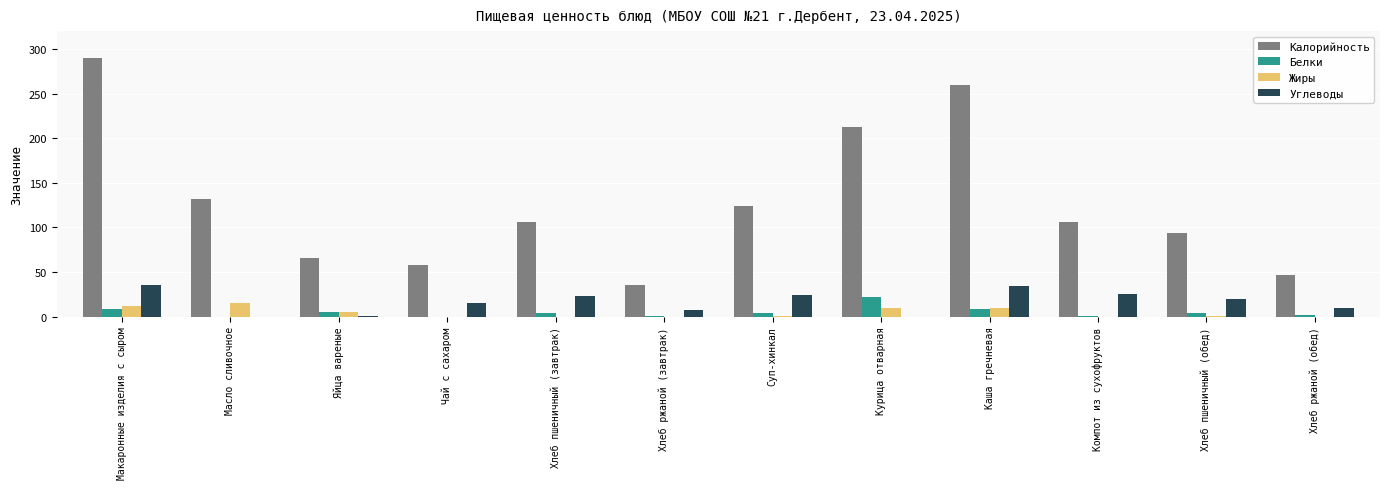

At which label does Калорийность reach its peak?

Макаронные изделия с сыром